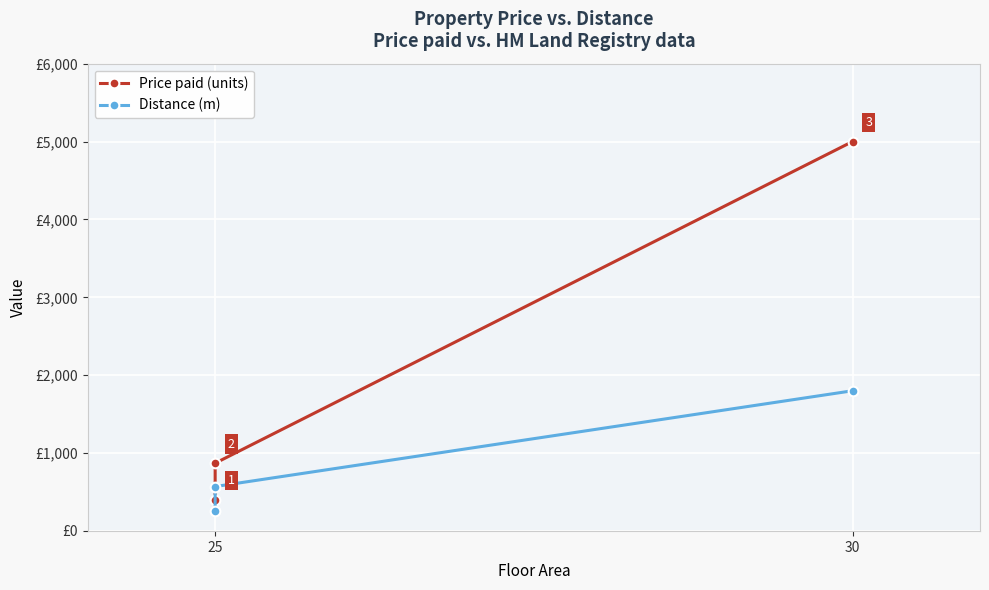

What is the label of the 3rd point from the right?

25